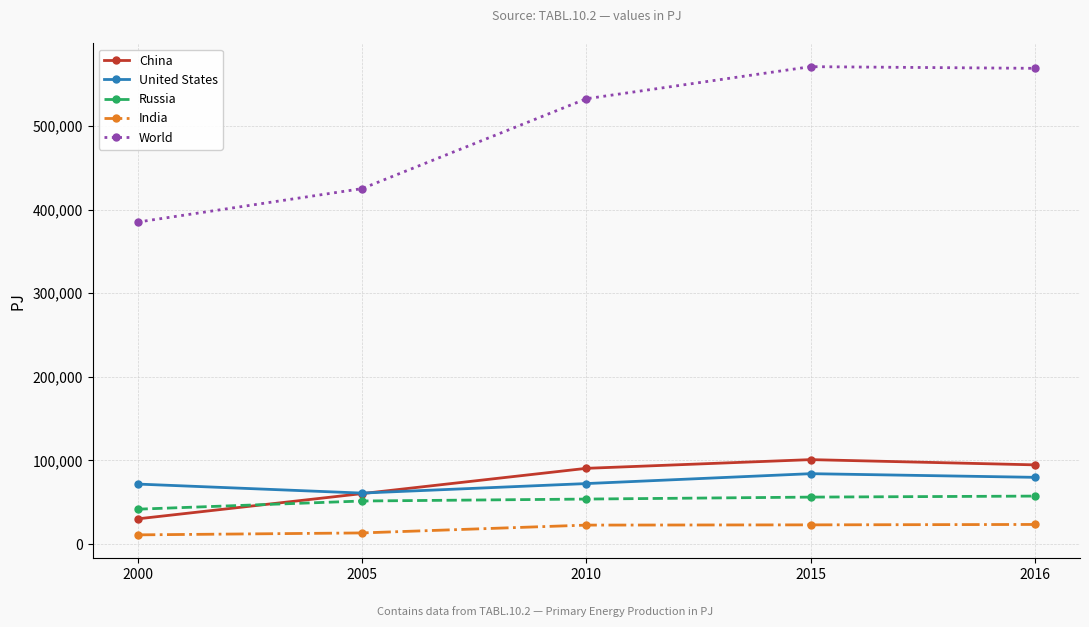

What is the total value across all series at 2005?

610570